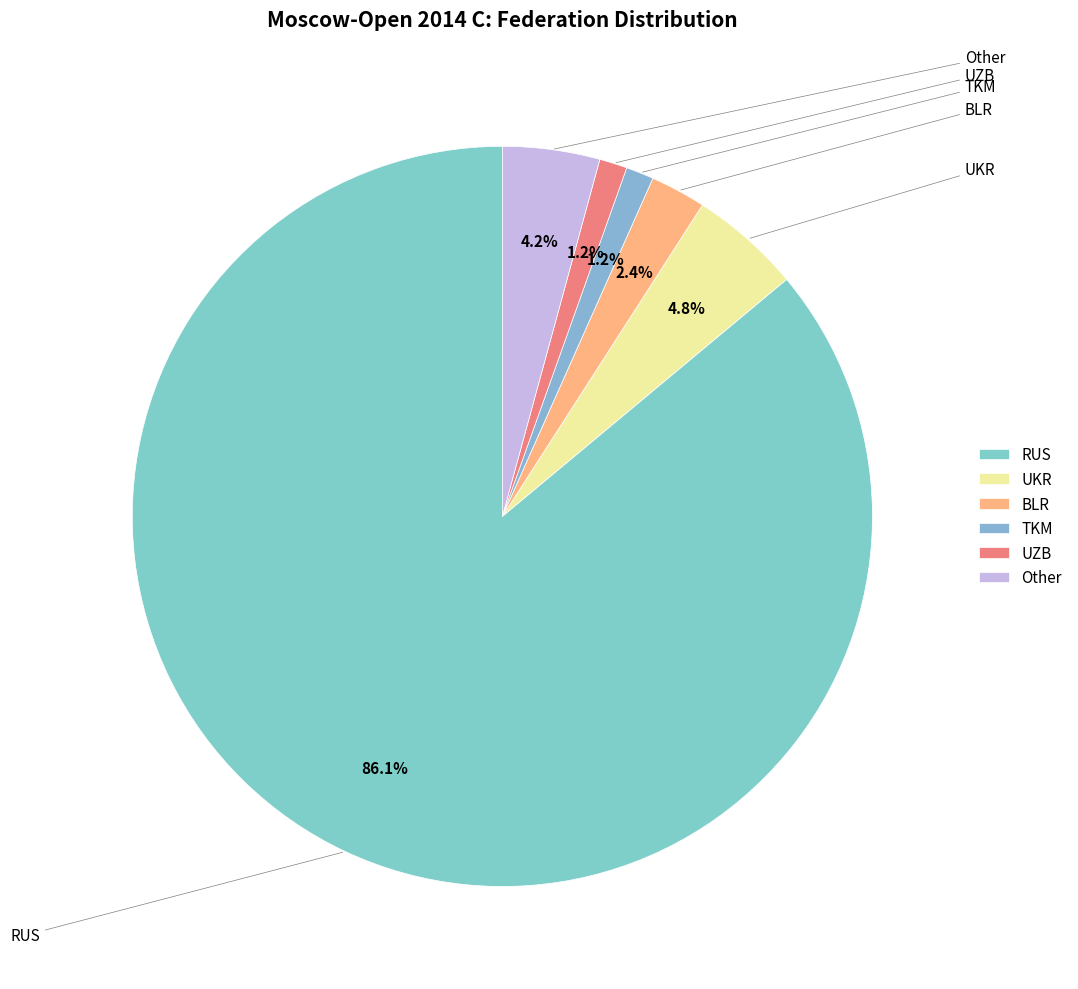

To the nearest percent, what portion does RUS represent?

86%